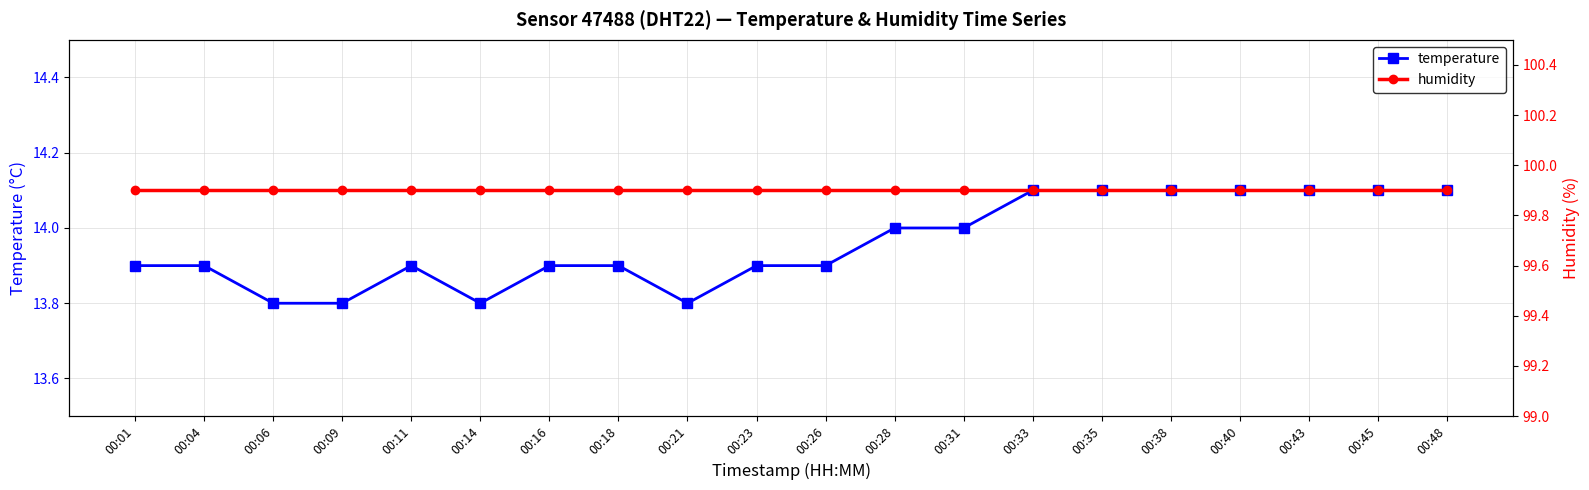

At which category is the sum across all series the highest?

00:33